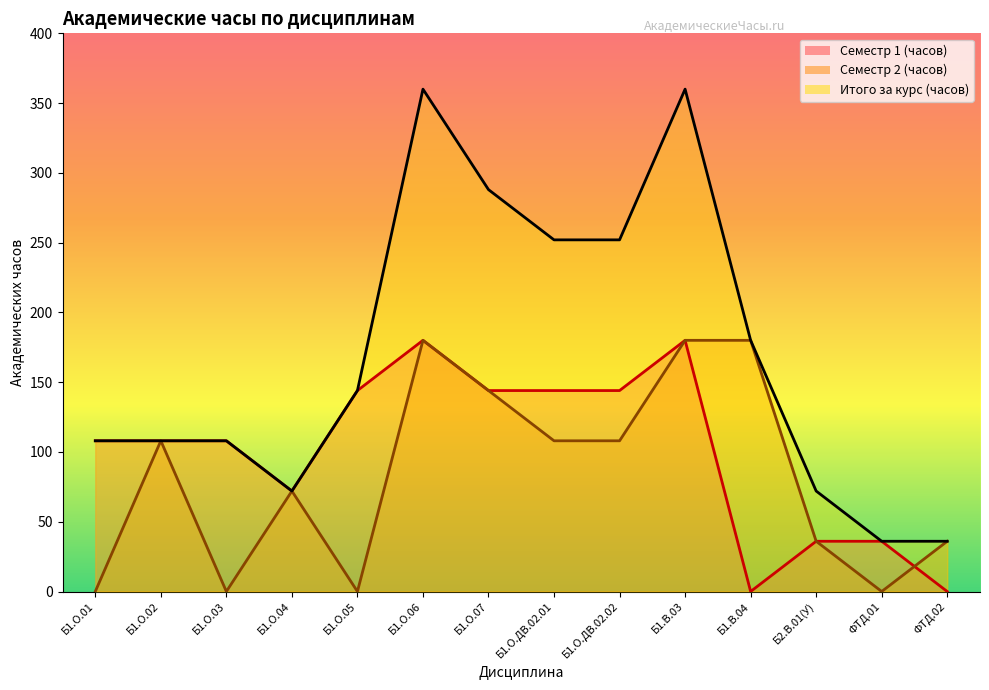

Where is the first local maximum for Итого за курс (часов)?

Б1.О.06